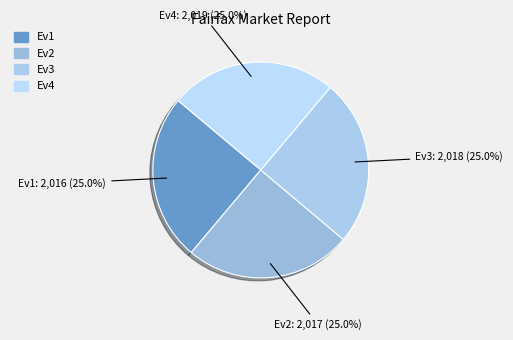

To the nearest percent, what is the average slice percentage?

25%